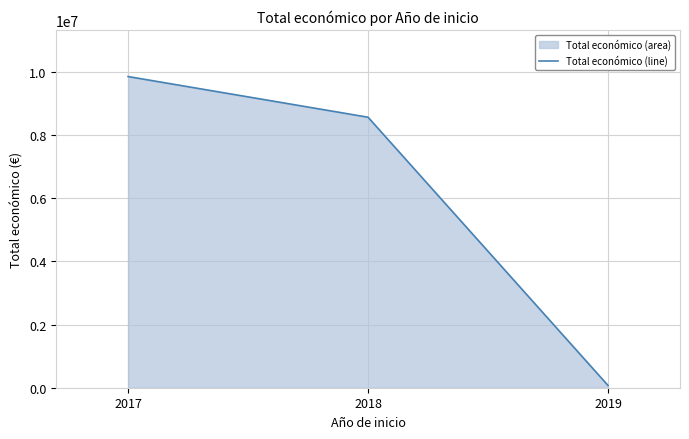

Count the values in the range 71800 to 9847932.

3